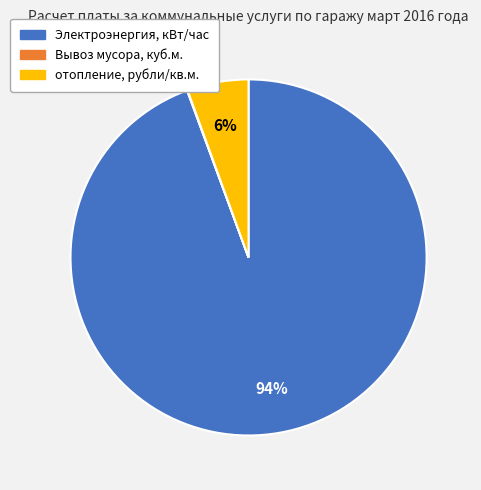

To the nearest percent, what is the average slice percentage?

33%